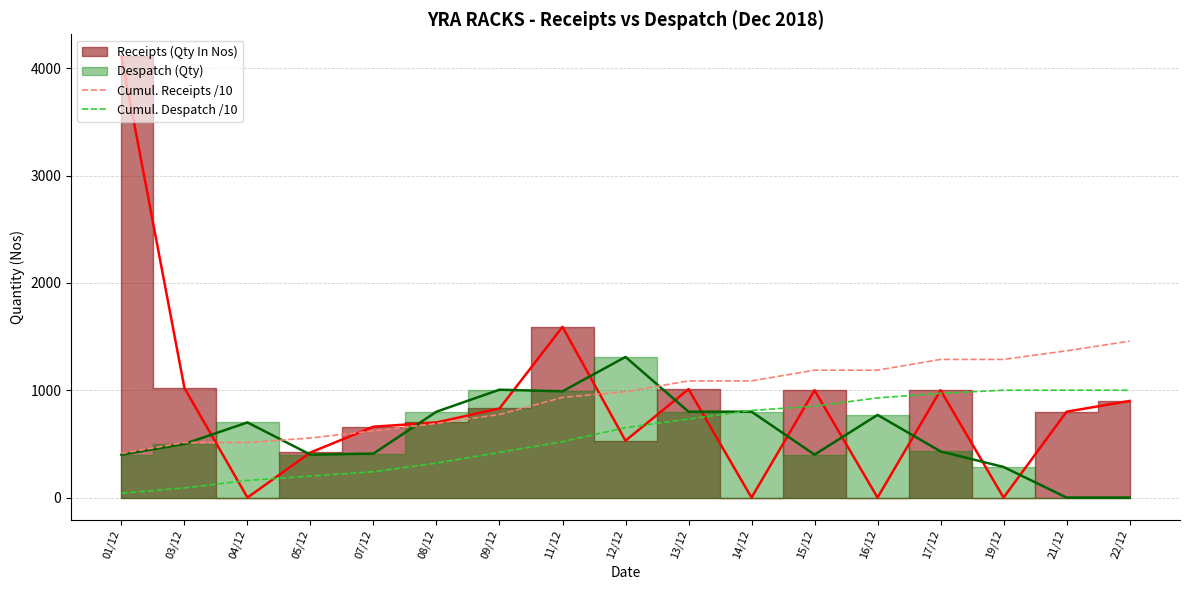

What is the average value of the Cumul. Receipts /10 series?

937.8